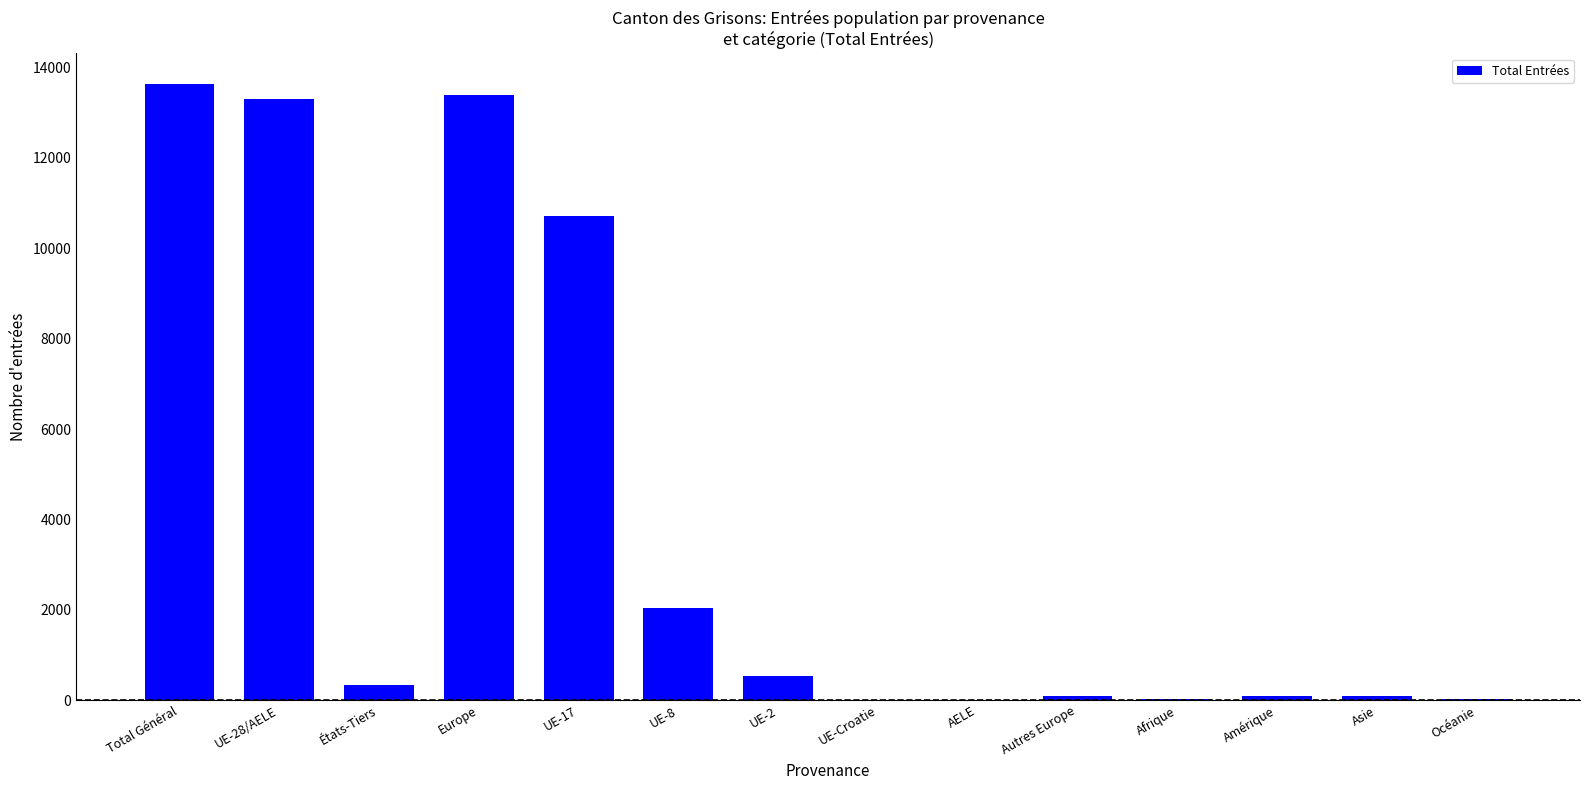

The value at UE-28/AELE is 13297. True or false?

True